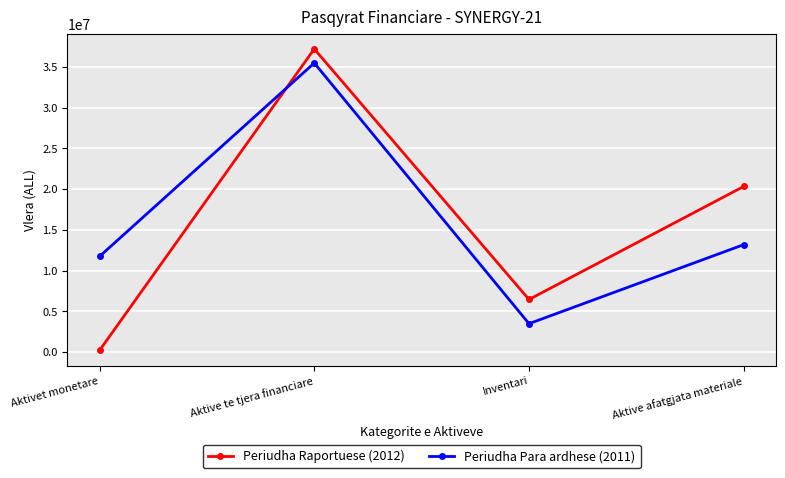

How many interior local valleys does the Periudha Para ardhese (2011) series have?

1